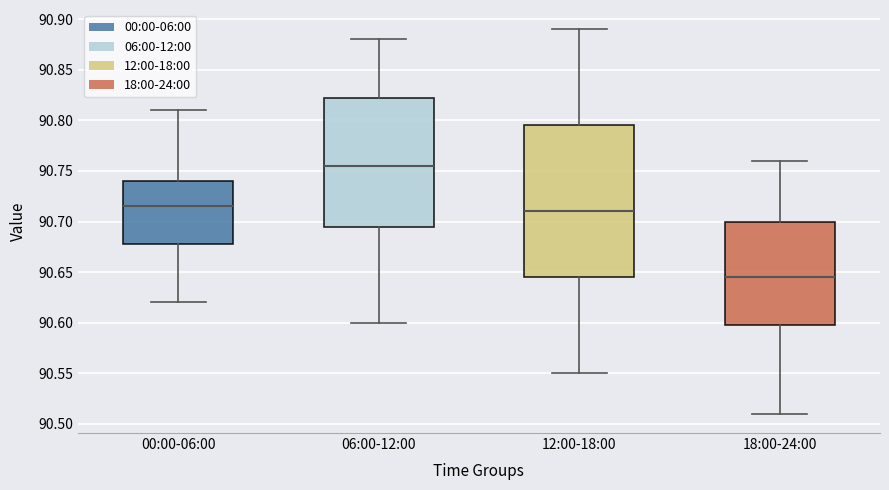

Where is the lower edge of the box for 18:00-24:00 on the y-axis? The values are not printed on the chart, so give them approximately, as read against the axis.

90.600